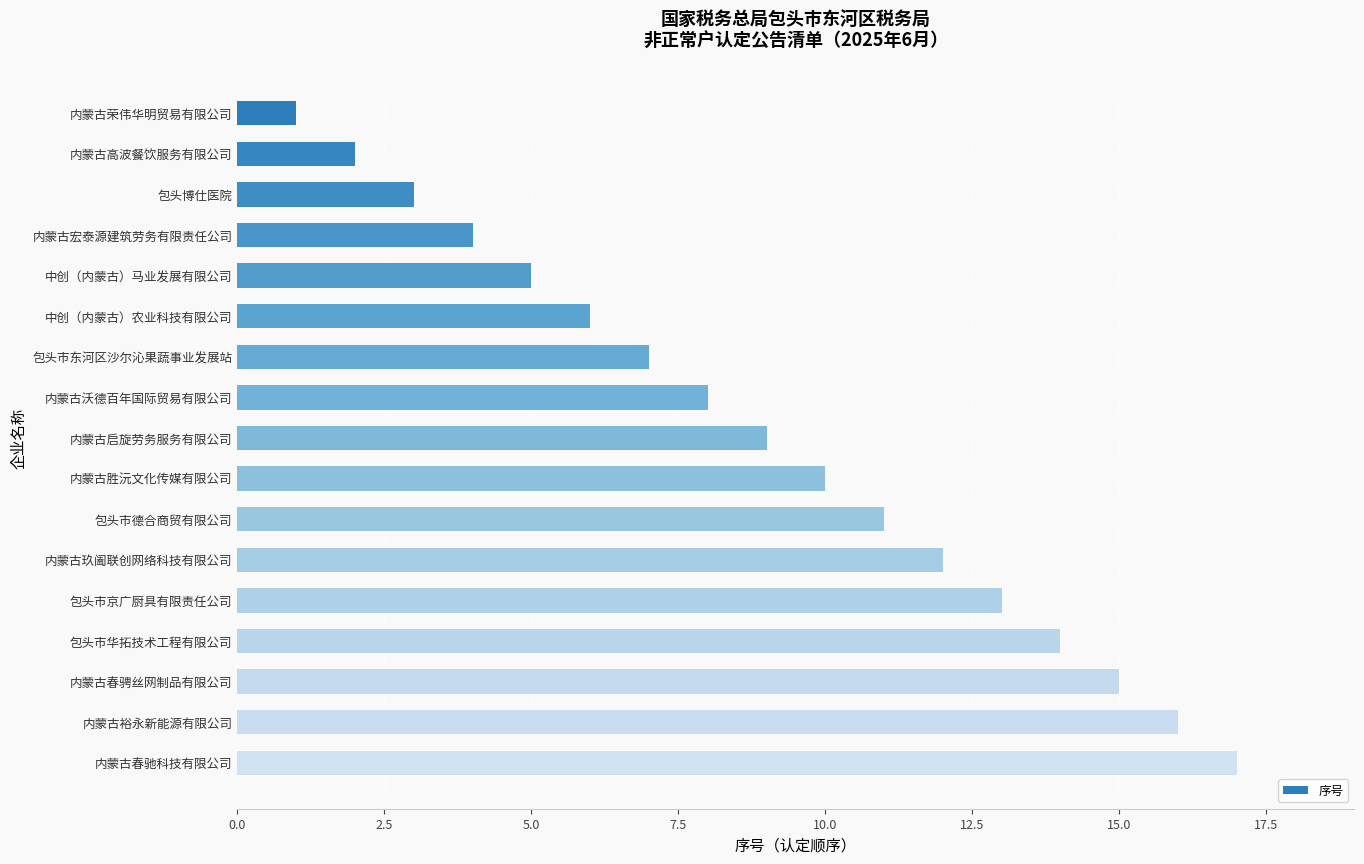

Rank the categories by value from highest to lowest.

内蒙古春驰科技有限公司, 内蒙古裕永新能源有限公司, 内蒙古春骋丝网制品有限公司, 包头市华拓技术工程有限公司, 包头市京广厨具有限责任公司, 内蒙古玖阖联创网络科技有限公司, 包头市德合商贸有限公司, 内蒙古胜沅文化传媒有限公司, 内蒙古启旋劳务服务有限公司, 内蒙古沃德百年国际贸易有限公司, 包头市东河区沙尔沁果蔬事业发展站, 中创（内蒙古）农业科技有限公司, 中创（内蒙古）马业发展有限公司, 内蒙古宏泰源建筑劳务有限责任公司, 包头博仕医院, 内蒙古高波餐饮服务有限公司, 内蒙古荣伟华明贸易有限公司